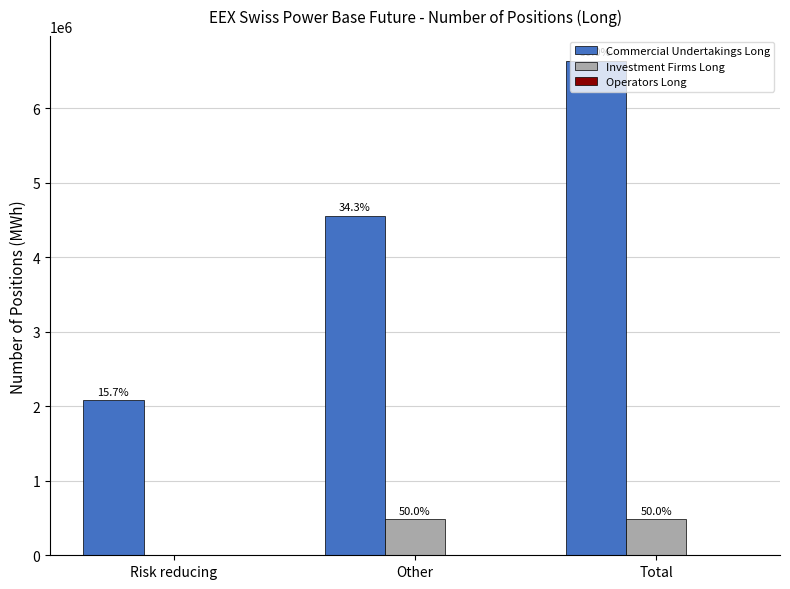

Which series has the widest spread of values?

Commercial Undertakings Long